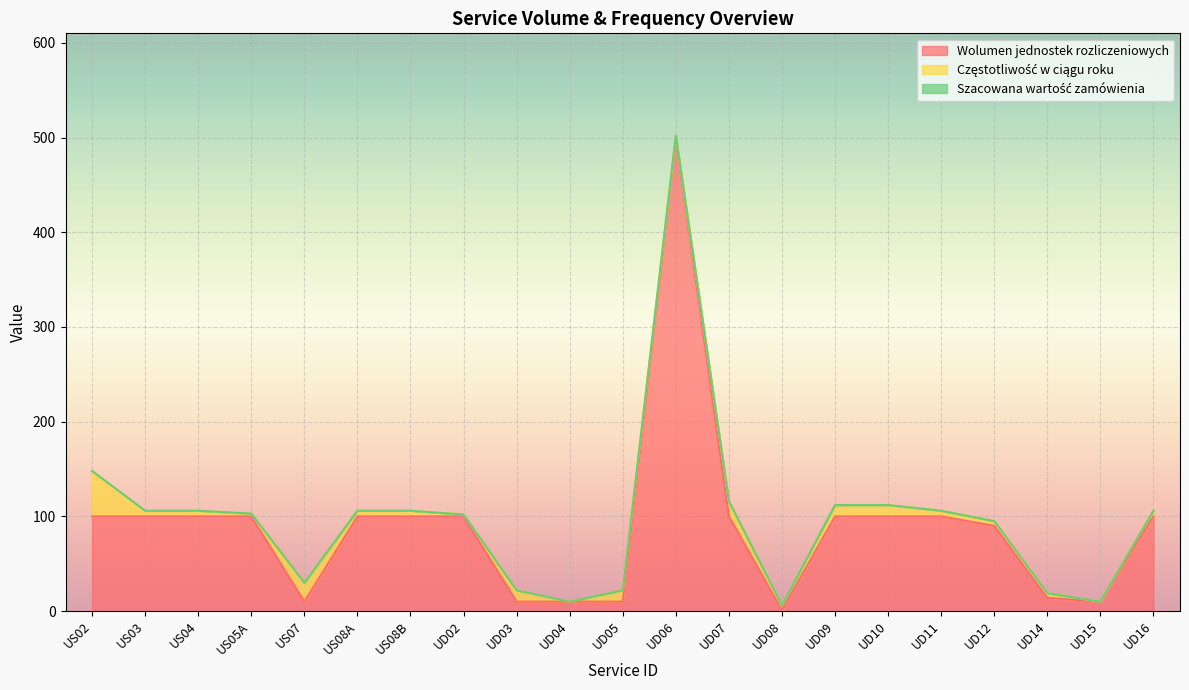

Reading right to left, extract all data points from this chart.

Wolumen jednostek rozliczeniowych: UD16=100	UD15=10	UD14=14	UD12=90	UD11=100	UD10=100	UD09=100	UD08=1	UD07=100	UD06=500	UD05=10	UD04=10	UD03=10	UD02=100	US08B=100	US08A=100	US07=10	US05A=100	US04=100	US03=100	US02=100
Częstotliwość w ciągu roku: UD16=6	UD15=0	UD14=5	UD12=5	UD11=6	UD10=12	UD09=12	UD08=5	UD07=16	UD06=2	UD05=12	UD04=0	UD03=12	UD02=2	US08B=6	US08A=6	US07=20	US05A=3	US04=6	US03=6	US02=48
Szacowana wartość zamówienia: UD16=0	UD15=0	UD14=0	UD12=0	UD11=0	UD10=0	UD09=0	UD08=0	UD07=0	UD06=0	UD05=0	UD04=0	UD03=0	UD02=0	US08B=0	US08A=0	US07=0	US05A=0	US04=0	US03=0	US02=0